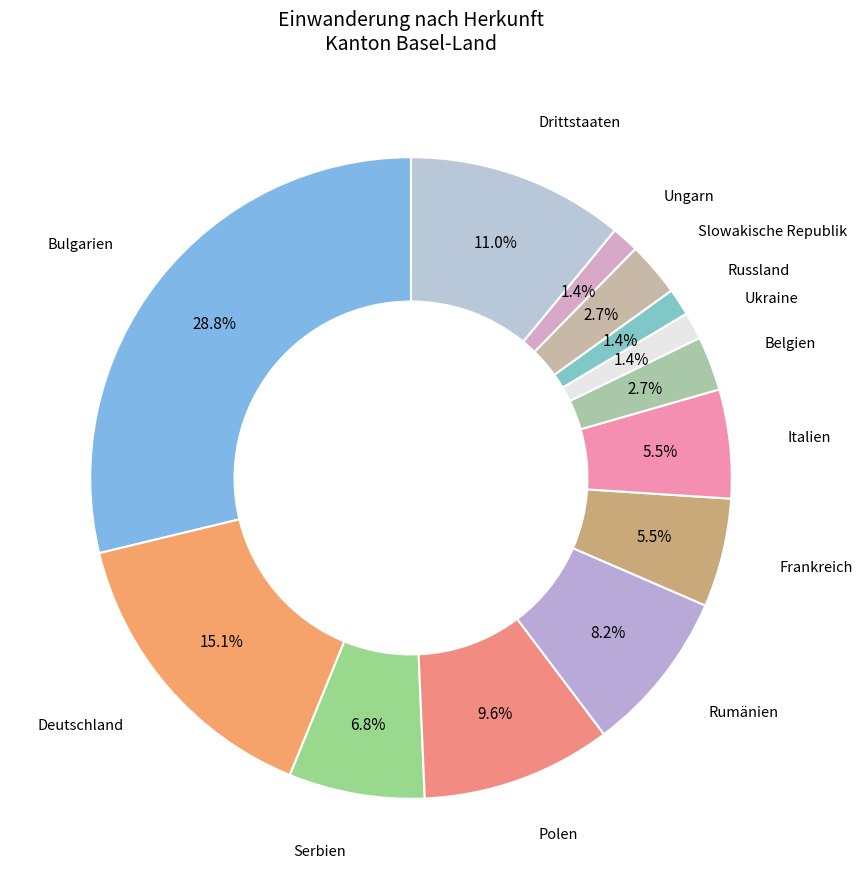

Which slice is the largest?

Bulgarien